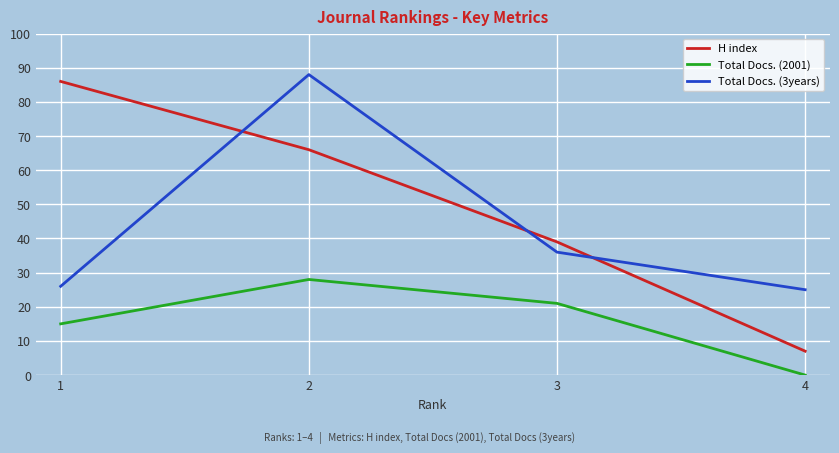

How many values in the Total Docs. (3years) series are below 36?

2